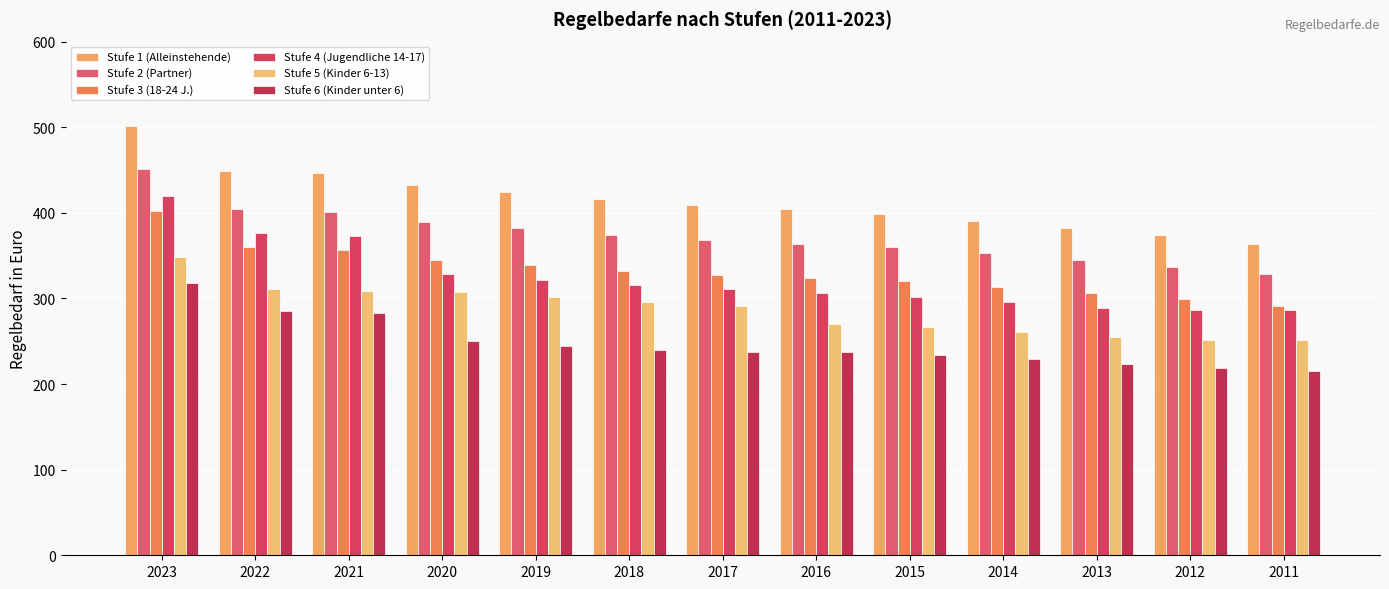

True or false: Stufe 5 (Kinder 6-13) has a value of 311 at 2022.

True